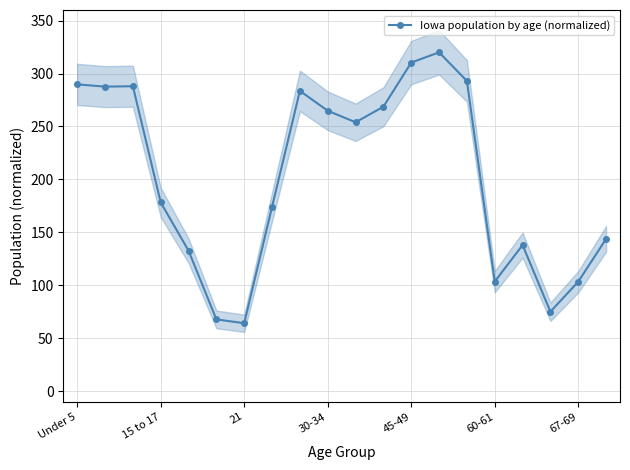

What is the approximate value at 8?

283.6